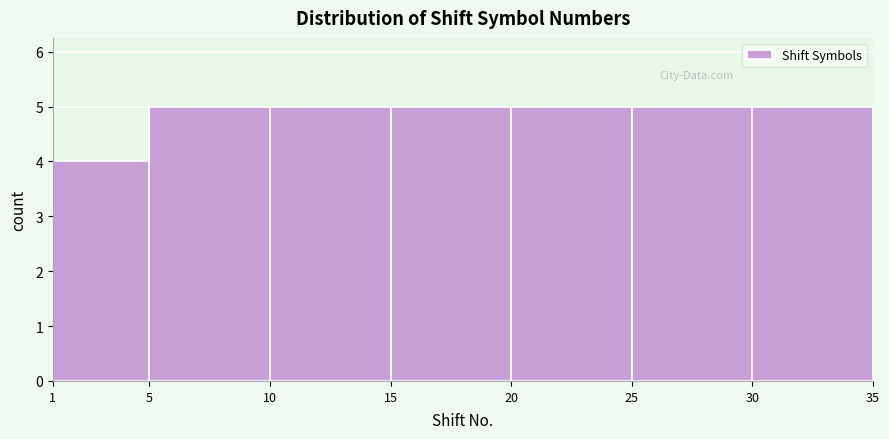

Reading left to right, list every bar in this chart as the range it spans on the x-axis followed by its height. The values are not printed on the chart, so give them approximately, as read against the axis.

1 to 5: 4
5 to 10: 5
10 to 15: 5
15 to 20: 5
20 to 25: 5
25 to 30: 5
30 to 35: 5